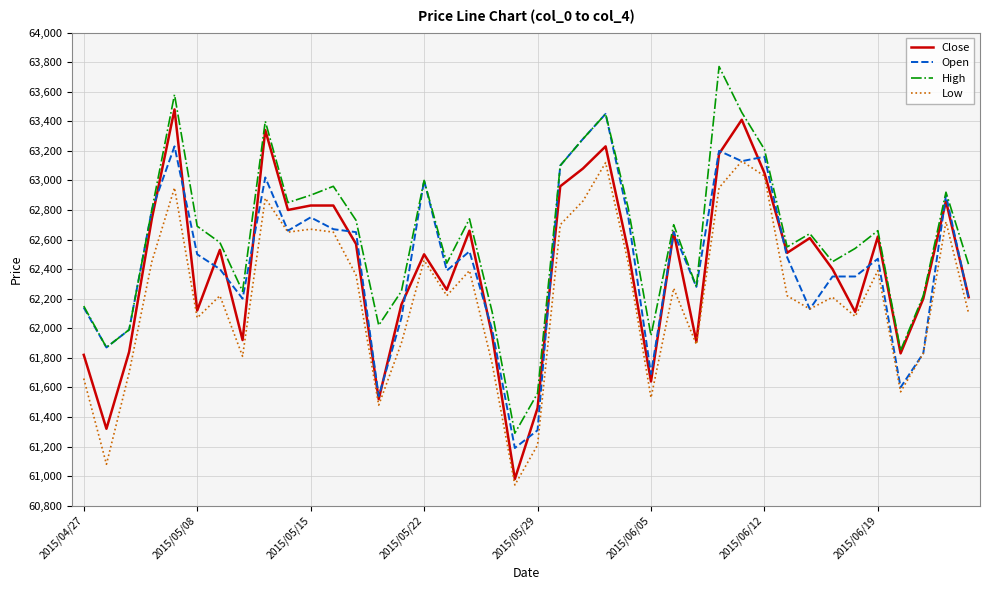

True or false: Low and High intersect in this chart.

False